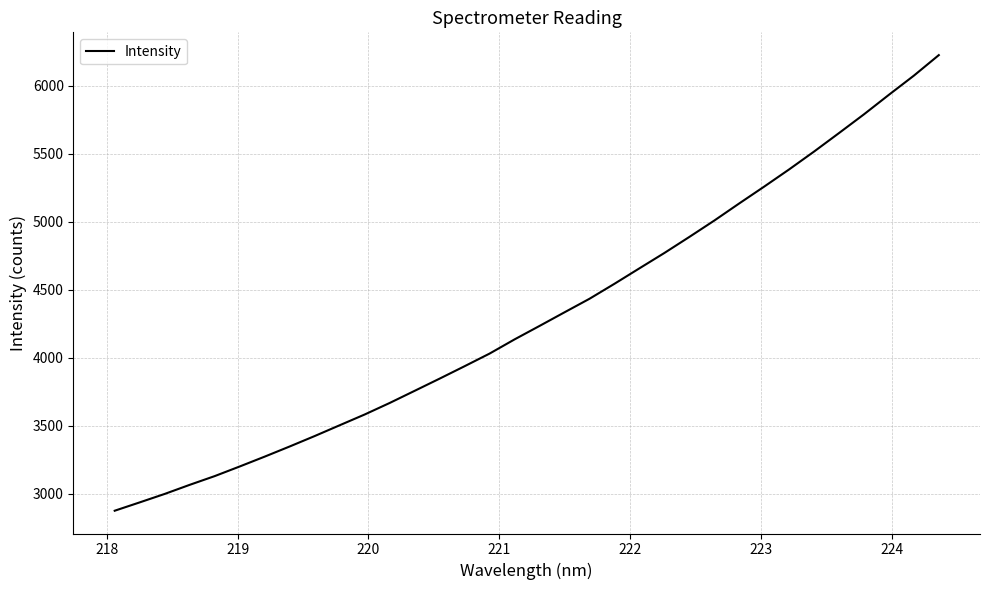

What is the maximum value shown in the chart?

6224.4